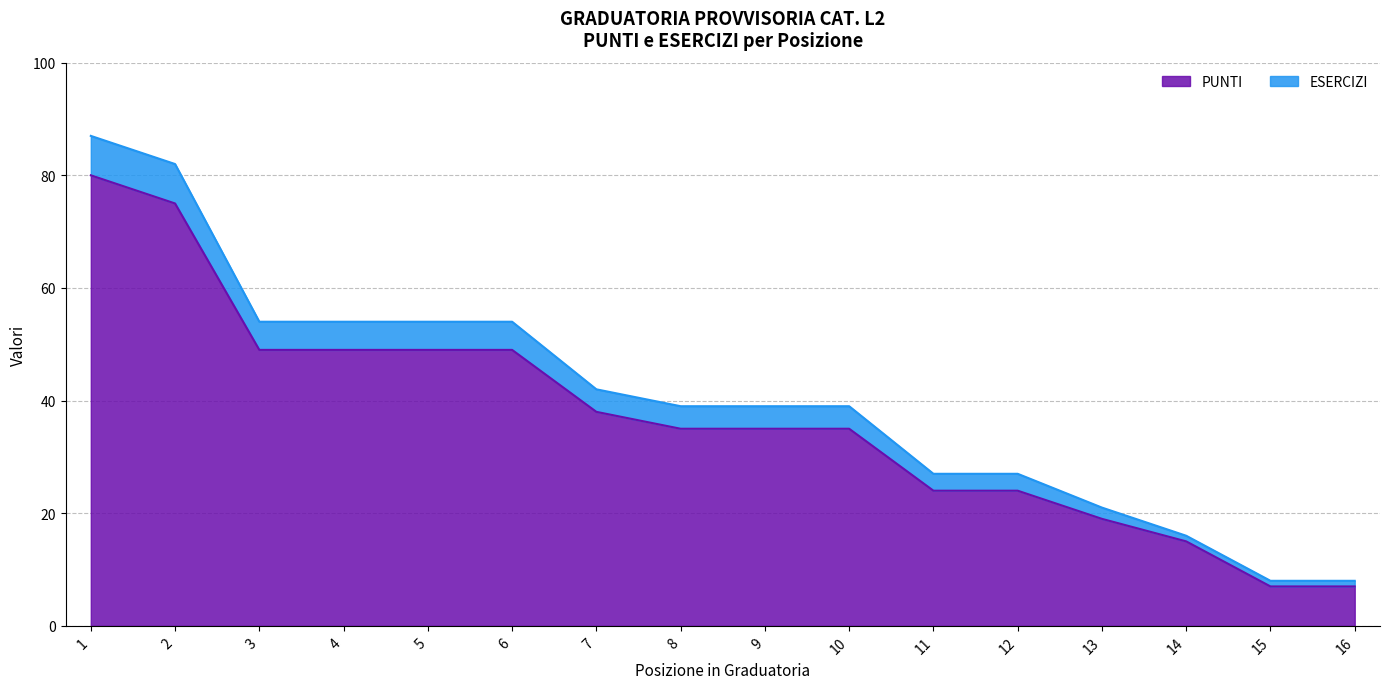

The value of PUNTI at 9 is 35. True or false?

True